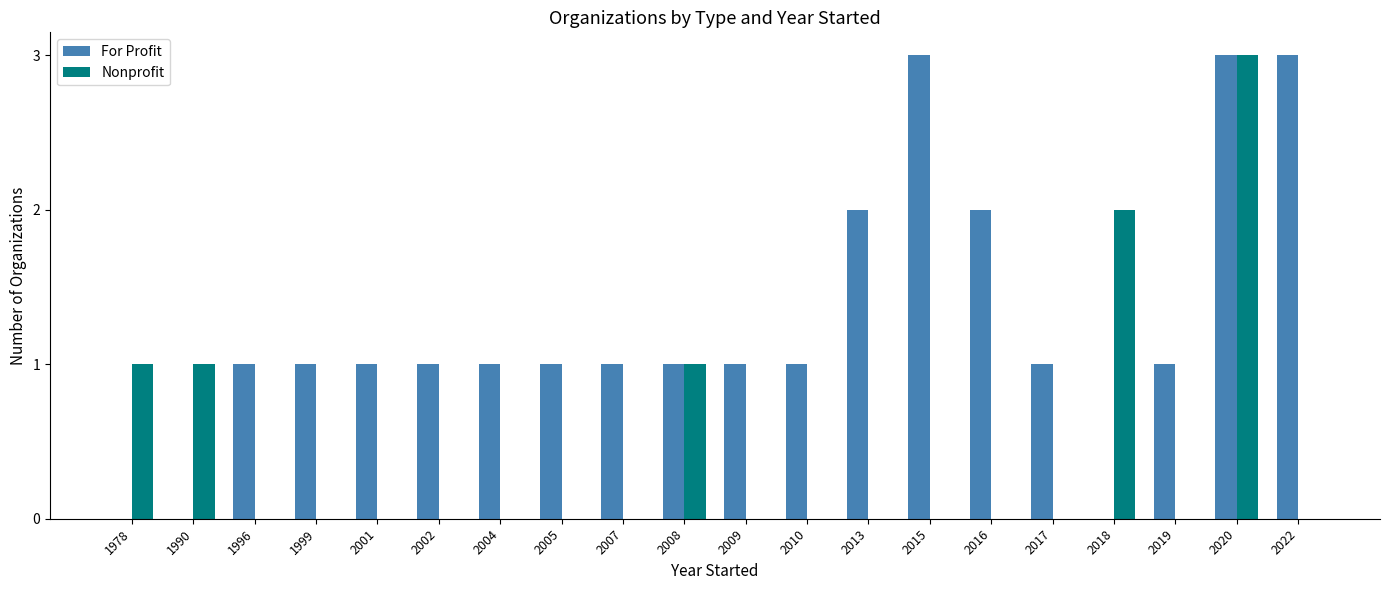

Reading right to left, extract all data points from this chart.

For Profit: 2022=3	2020=3	2019=1	2018=0	2017=1	2016=2	2015=3	2013=2	2010=1	2009=1	2008=1	2007=1	2005=1	2004=1	2002=1	2001=1	1999=1	1996=1	1990=0	1978=0
Nonprofit: 2022=0	2020=3	2019=0	2018=2	2017=0	2016=0	2015=0	2013=0	2010=0	2009=0	2008=1	2007=0	2005=0	2004=0	2002=0	2001=0	1999=0	1996=0	1990=1	1978=1